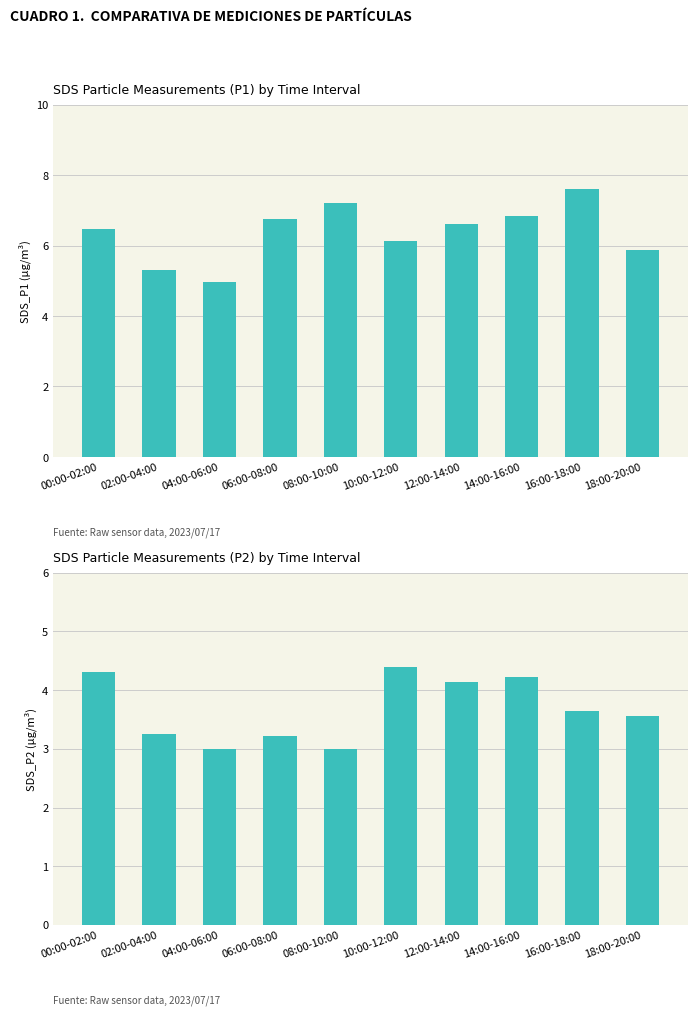

Rank the categories by SDS_P2 value from highest to lowest.

10:00-12:00, 00:00-02:00, 14:00-16:00, 12:00-14:00, 16:00-18:00, 18:00-20:00, 02:00-04:00, 06:00-08:00, 04:00-06:00, 08:00-10:00